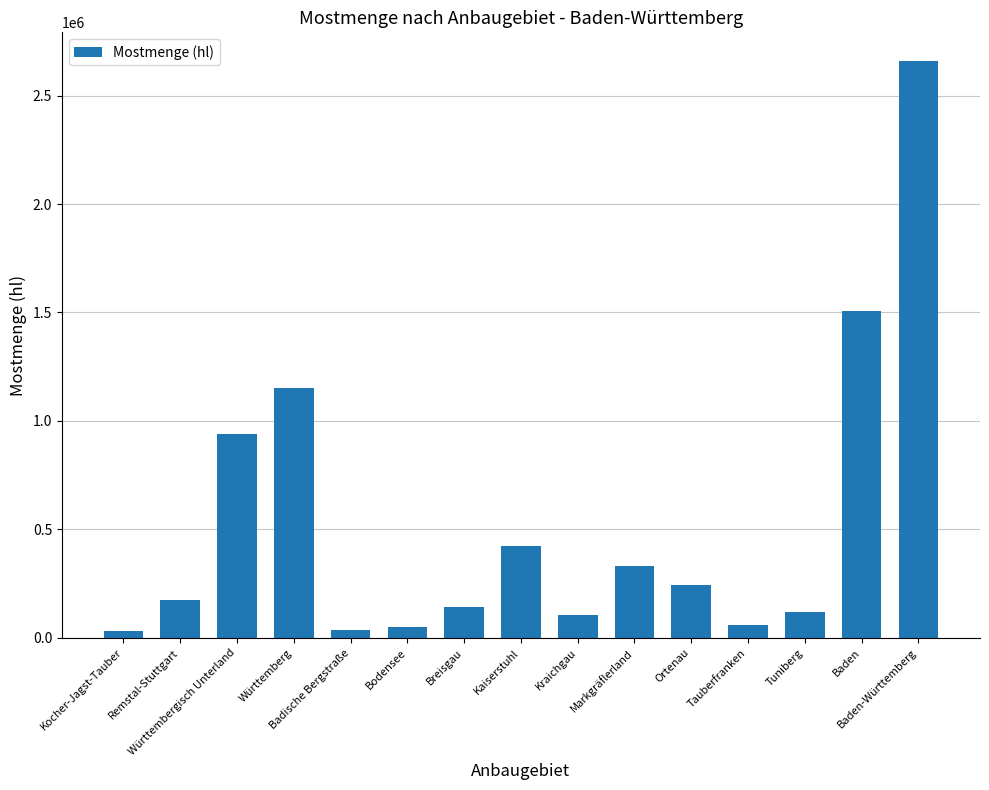

What is the greatest value displayed?

2658514